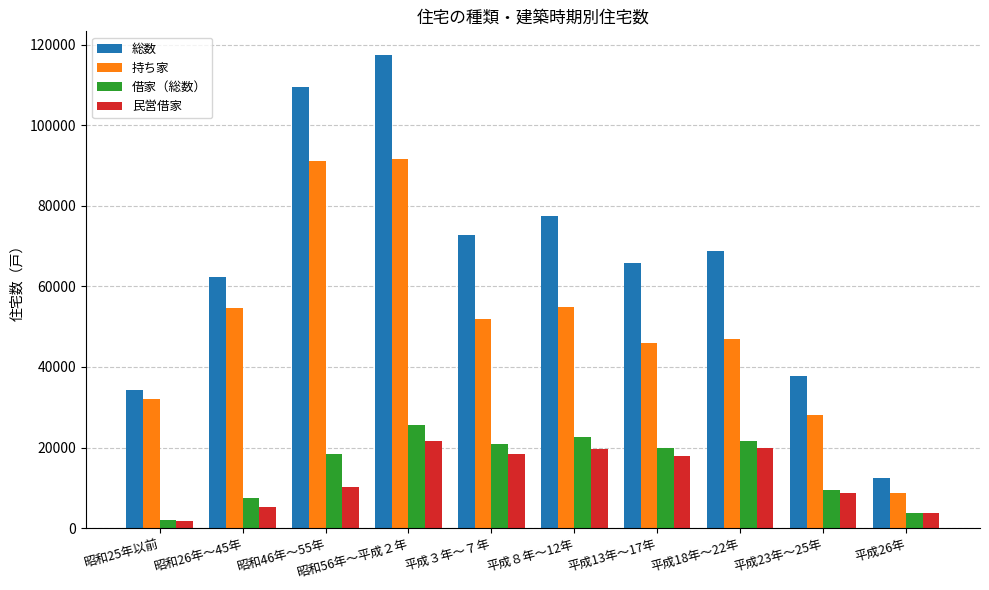

What is the average value of the 総数 series?

65850